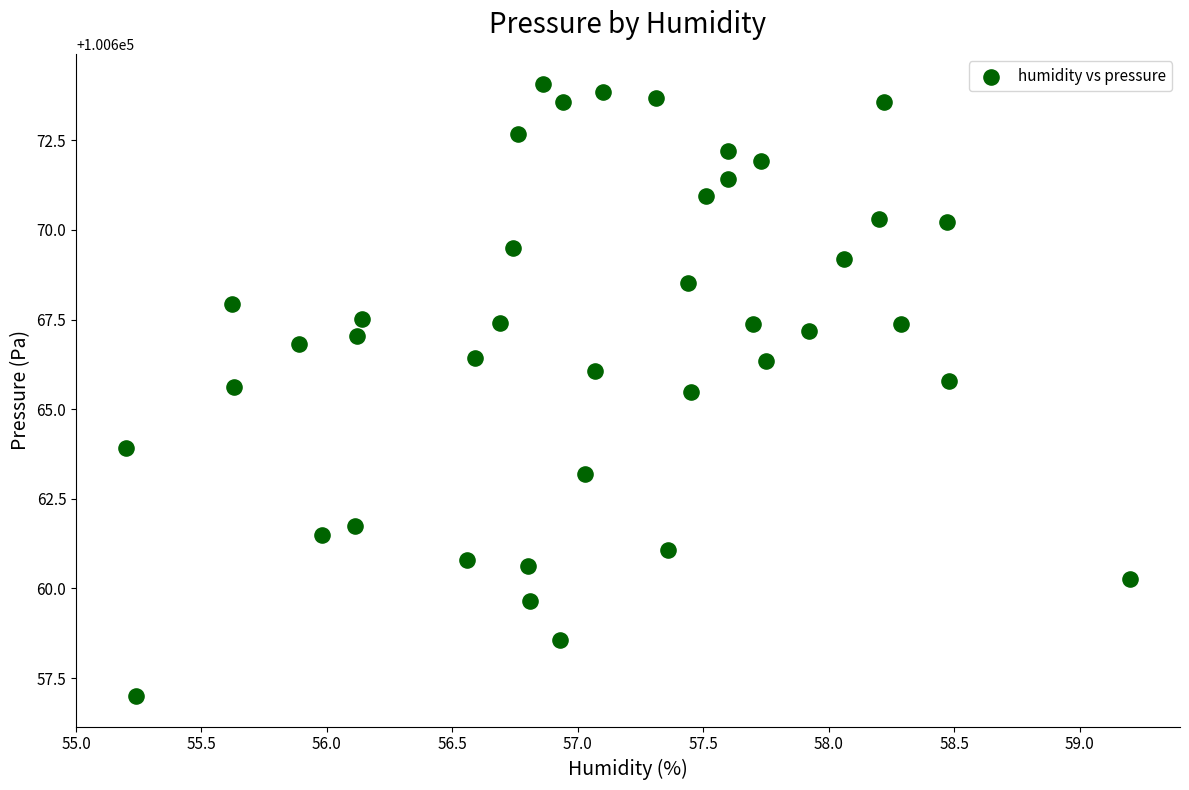

What is the range of Y values (max minus min)?

17.1